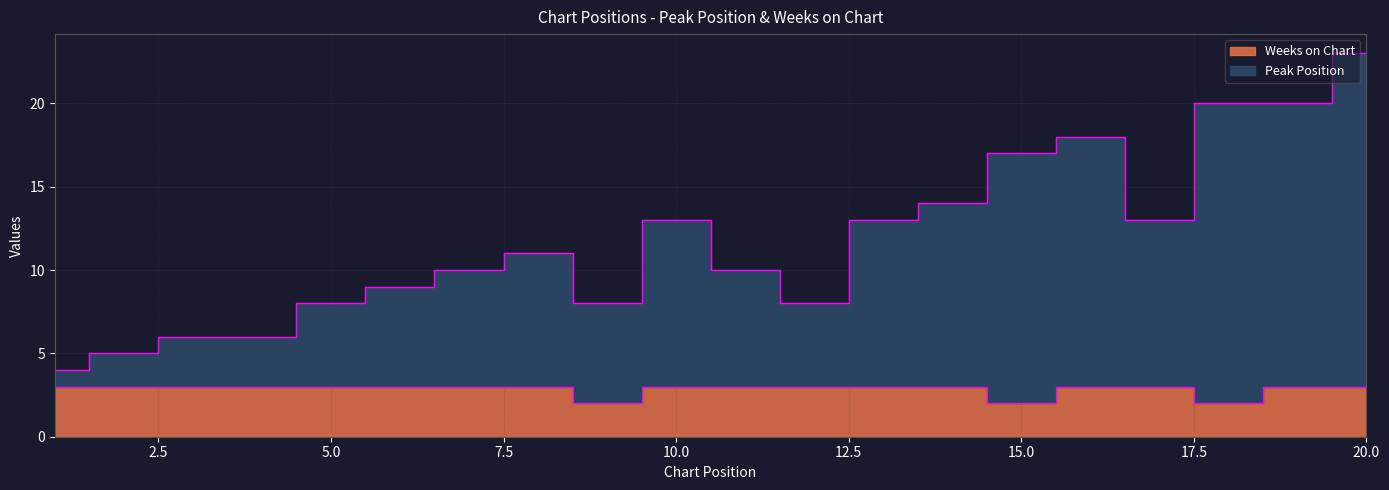

How many lines are shown in the chart?

2